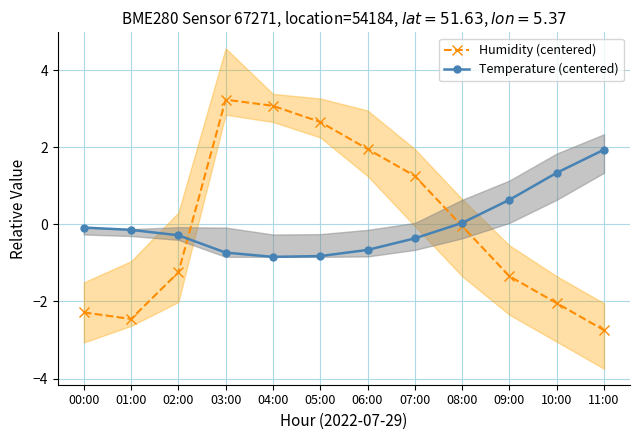

What is the value of the Temperature (centered) point at the 11th from the left?

1.3